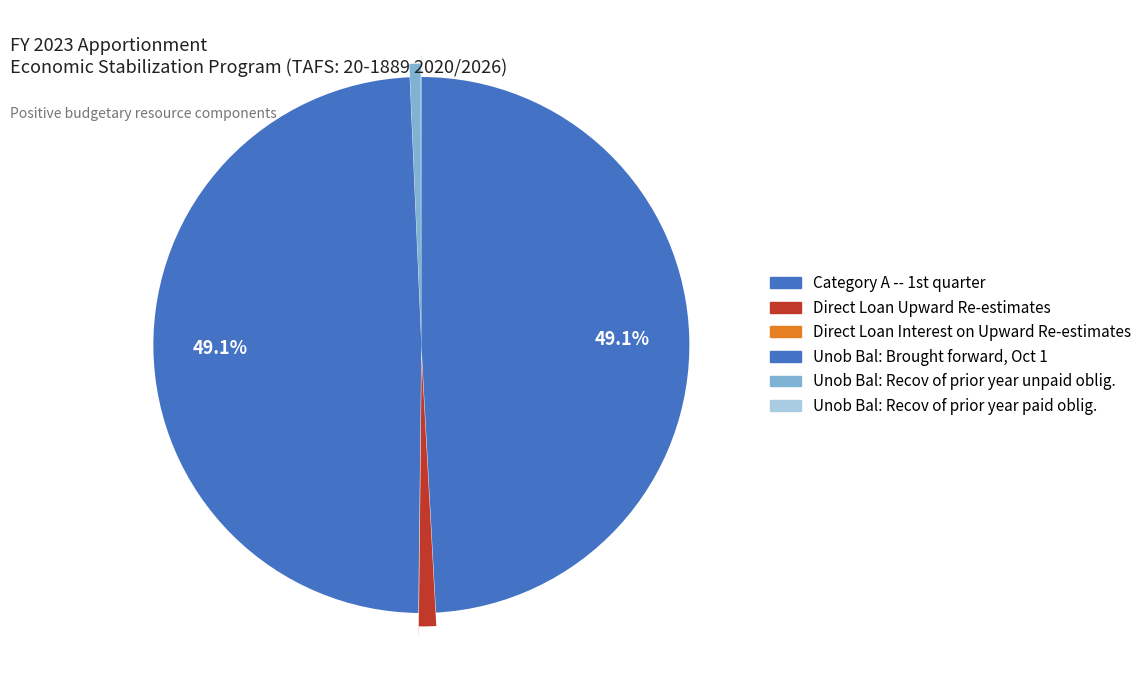

To the nearest percent, what is the difference between the largest and smallest slice percentages?

49%